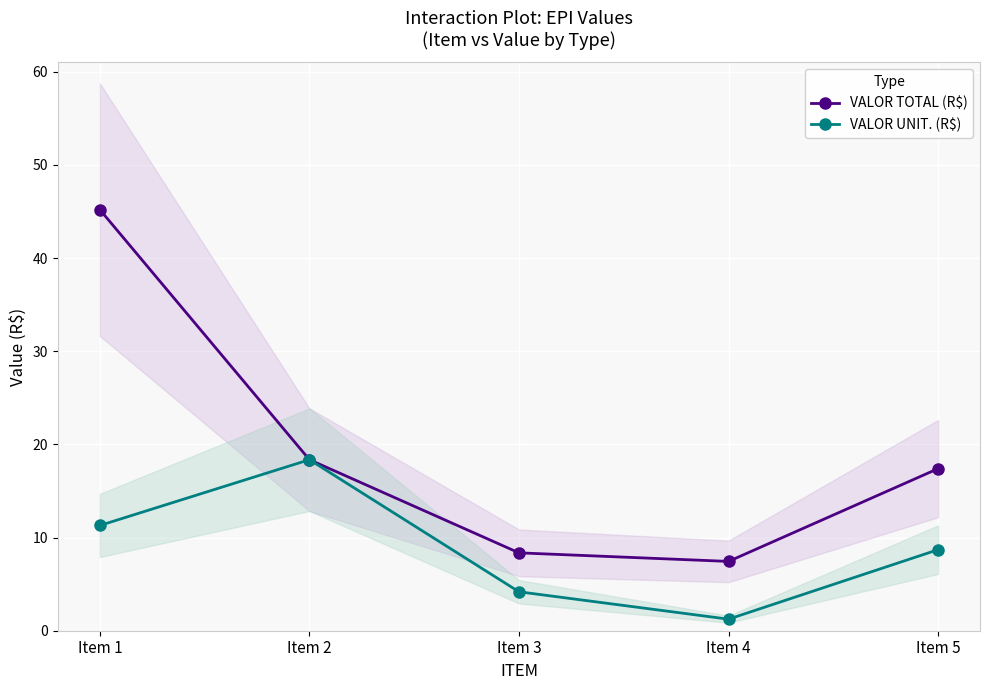

Reading left to right, extract all data points from this chart.

VALOR TOTAL (R$): Item 1=45.2	Item 2=18.4	Item 3=8.4	Item 4=7.4	Item 5=17.4
VALOR UNIT. (R$): Item 1=11.3	Item 2=18.4	Item 3=4.2	Item 4=1.2	Item 5=8.7